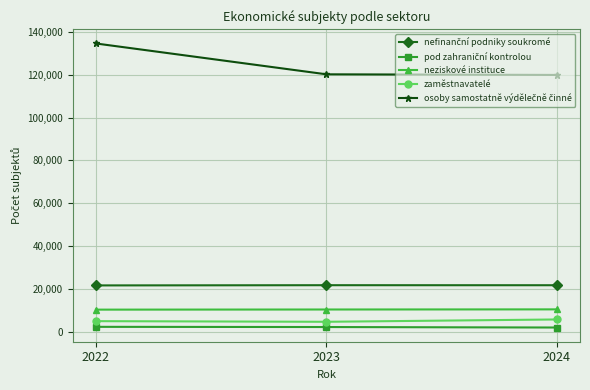

What is the sum of all neziskové instituce values?

31013